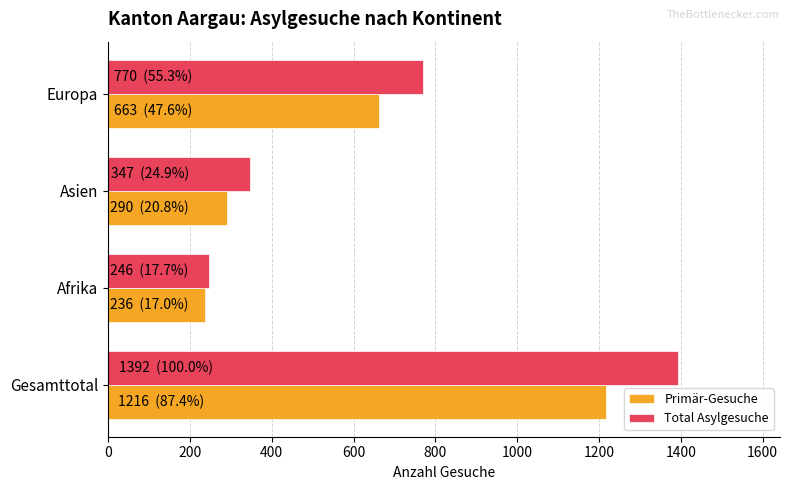

List the labels in order of Primär-Gesuche value, smallest first.

Afrika, Asien, Europa, Gesamttotal